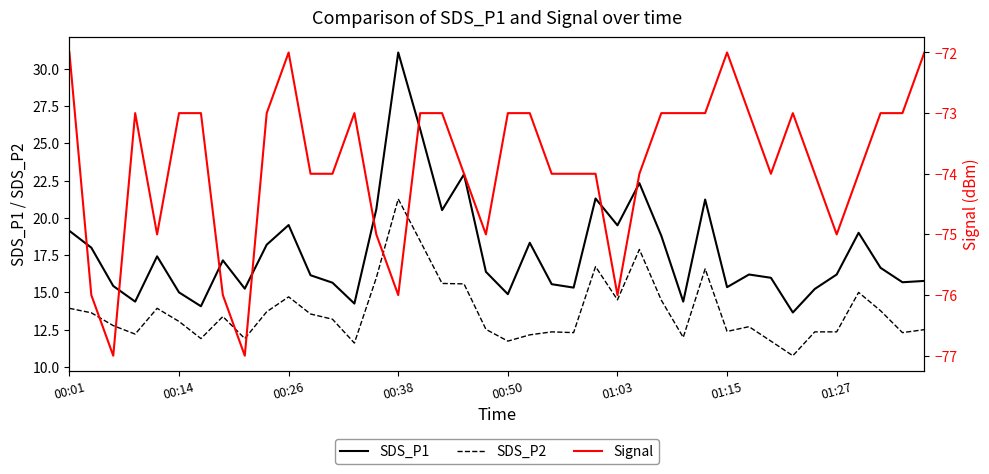

The SDS_P1 series shows 35.2 at 26. True or false?

False